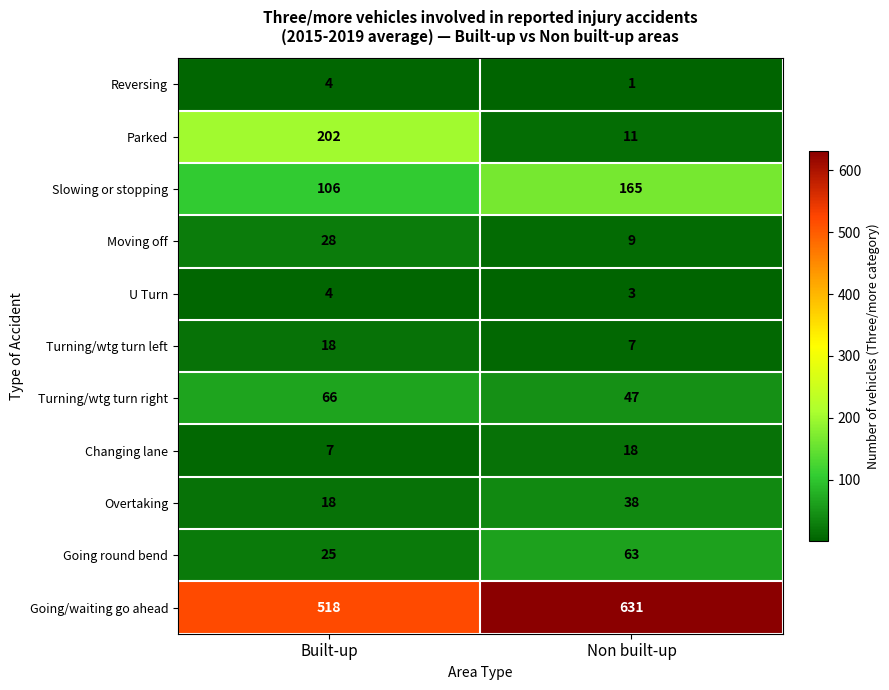

Which series changed the most between Built-up and Non built-up?

Parked